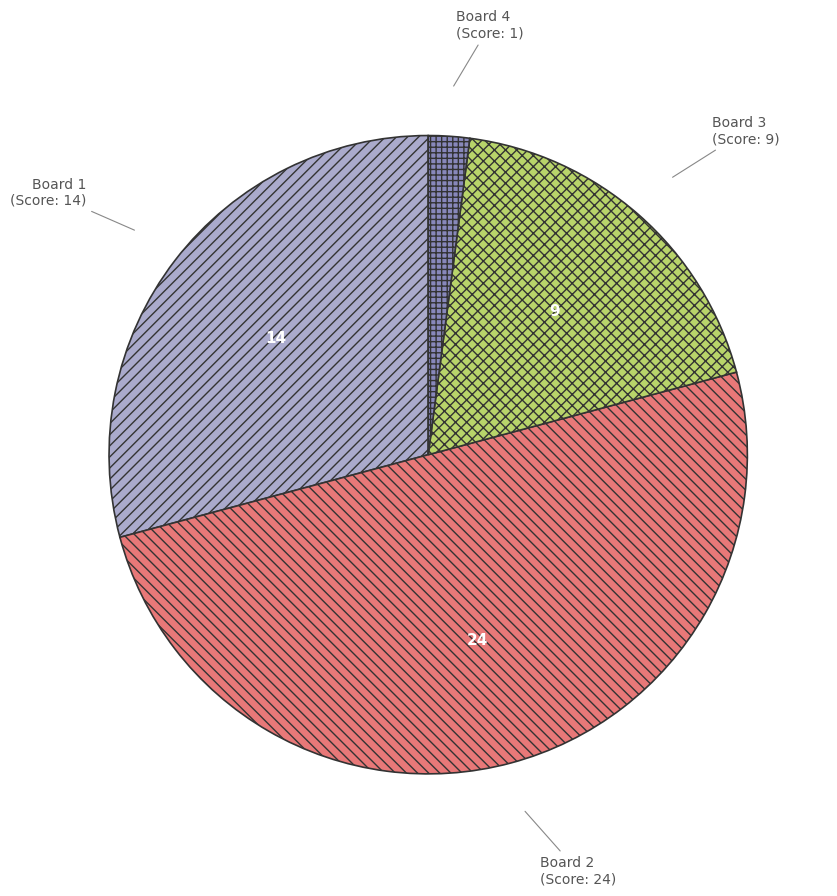

How many slices are in this pie chart?

4